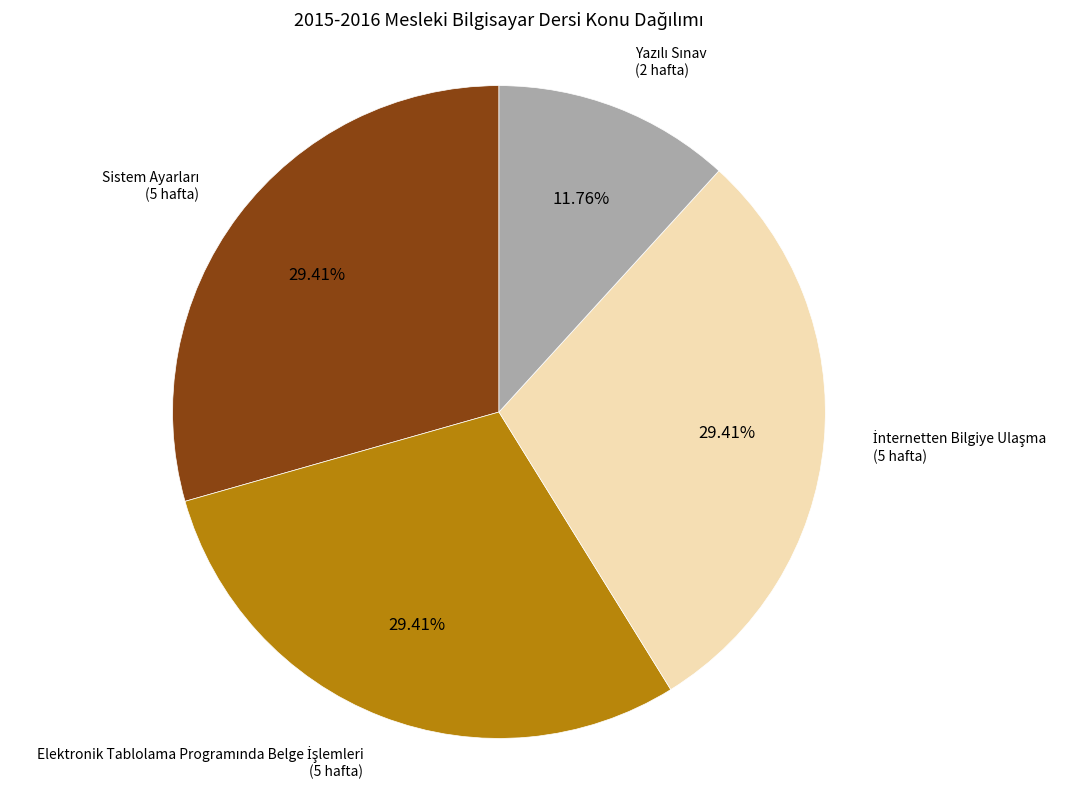

Is there a majority slice in this chart?

No